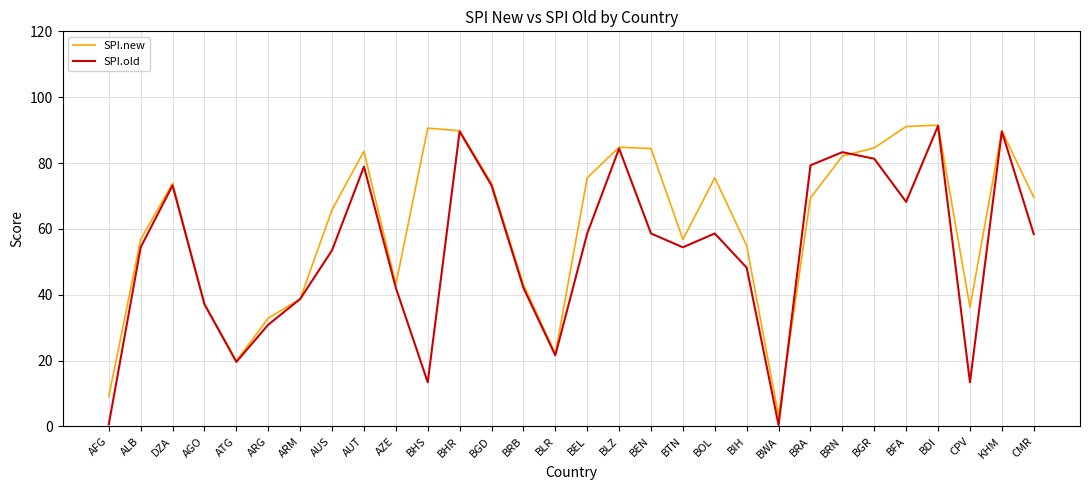

True or false: SPI.old has a value of 63.4 at BRB.

False